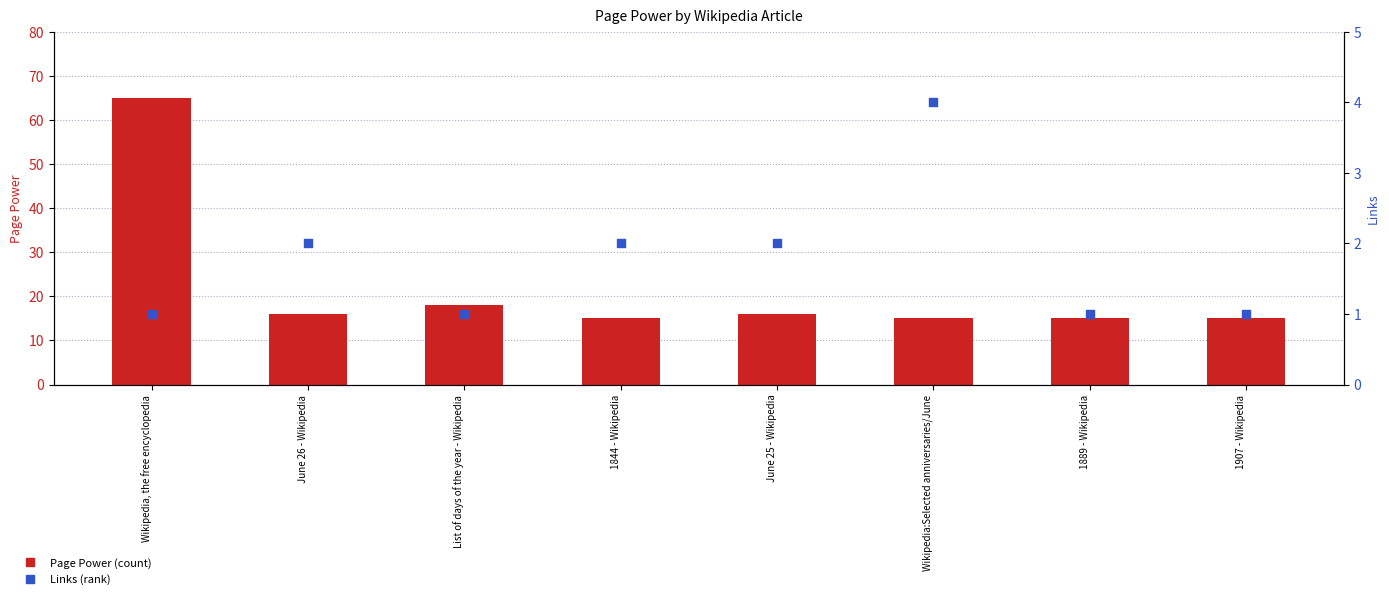

Which series reaches the maximum Y coordinate?

Page Power